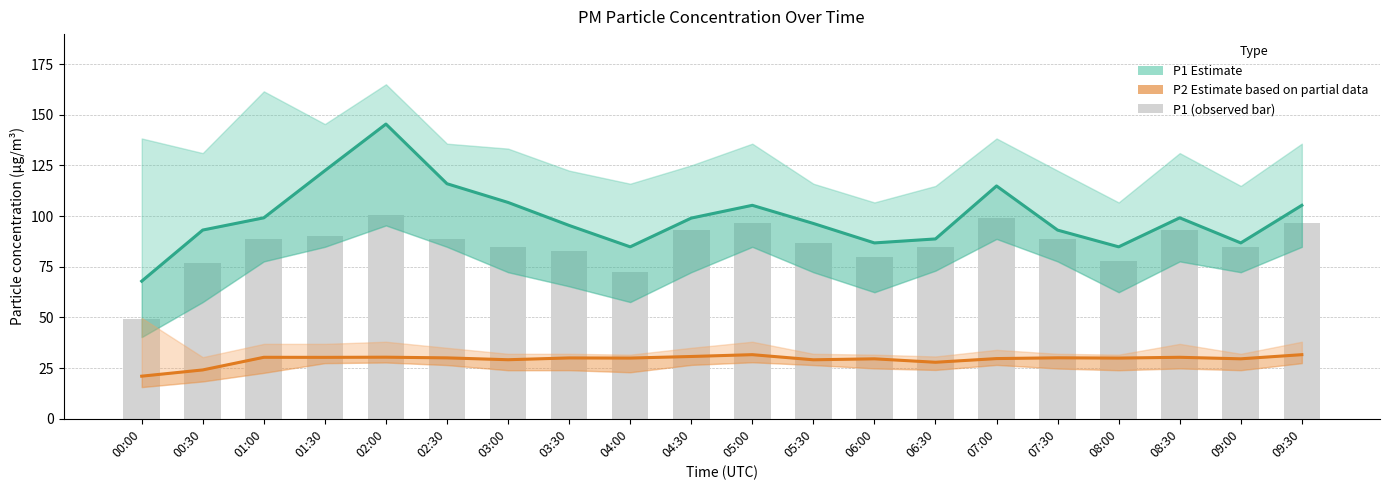

At how many categories does at least one series exceed 140?

1